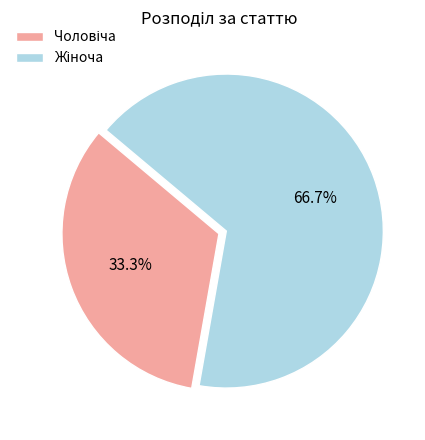

Is there any slice that represents more than half of the pie?

Yes